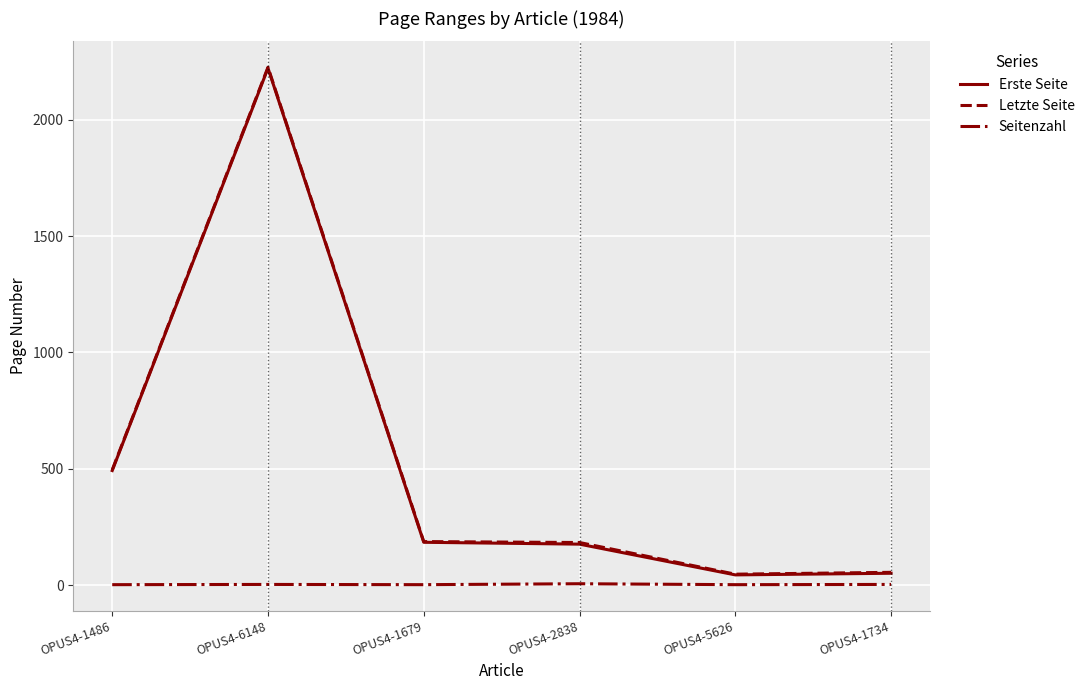

What is the minimum value shown in the chart?

3